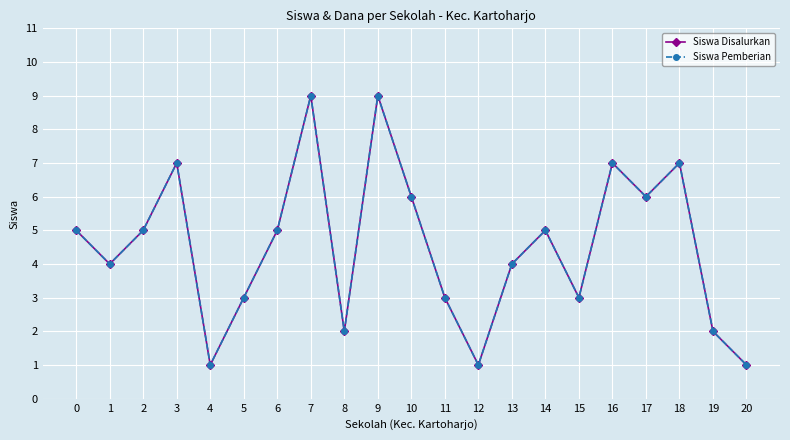

The value of Siswa Disalurkan at 12 is 2. True or false?

False